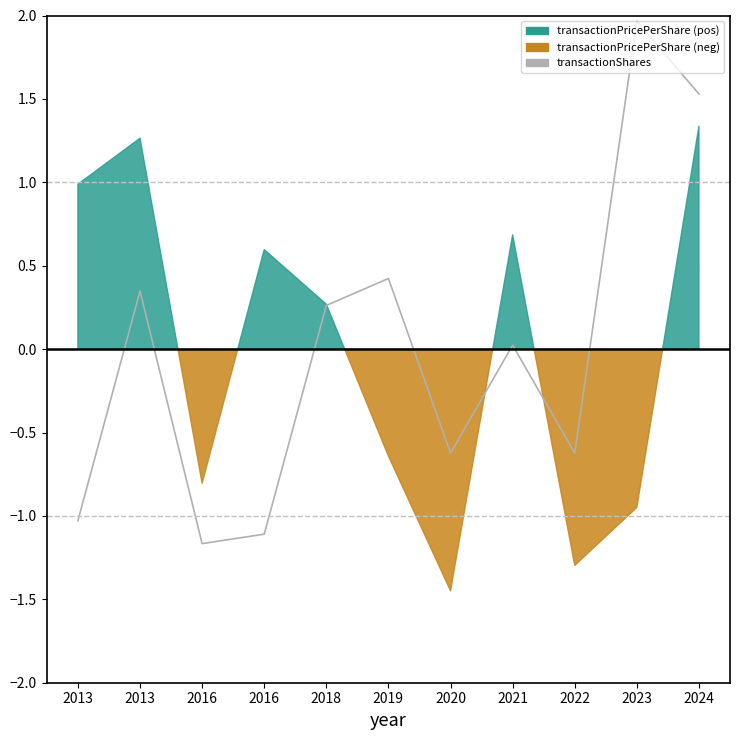

Count the number of values greater than 0.

6